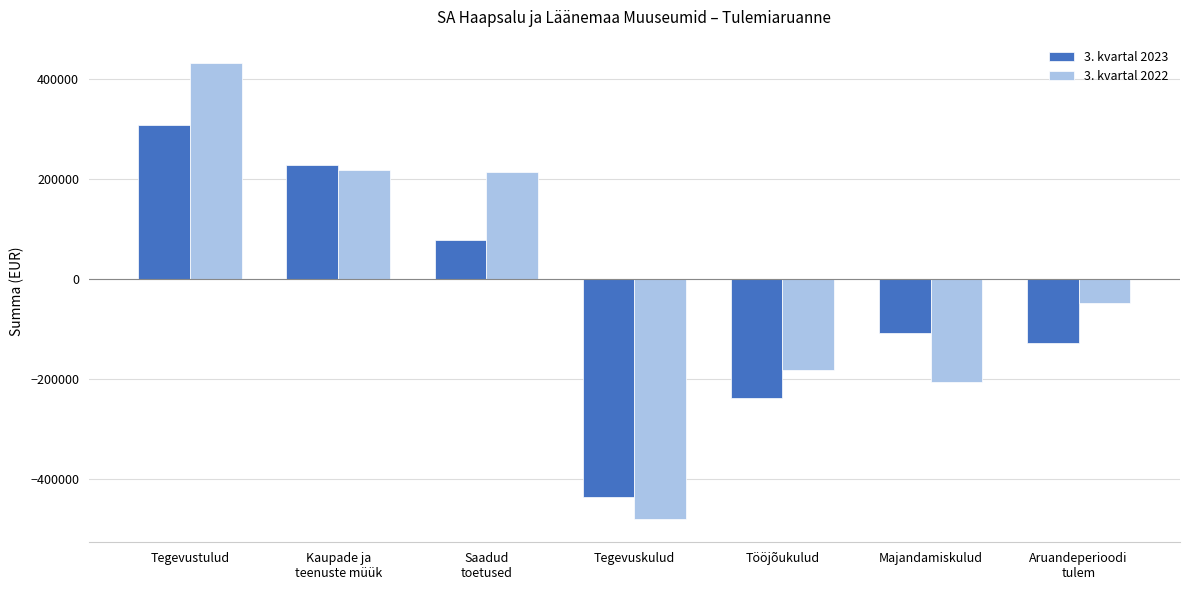

What is the spread (max minus min) of values at Tööjõukulud?

54185.2